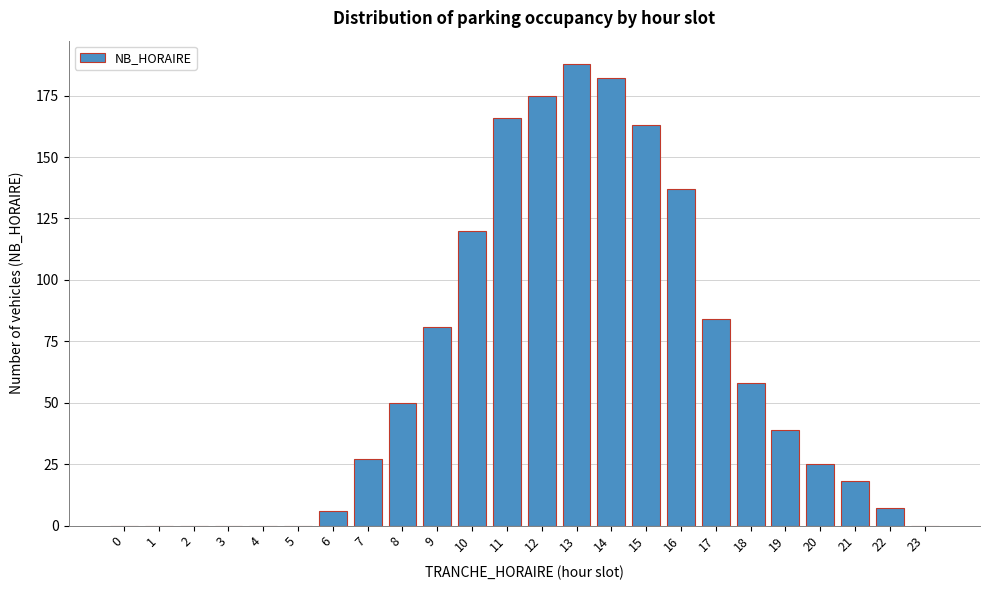

Reading left to right, what are all the values shown in this chart?

0=0	1=0	2=0	3=0	4=0	5=0	6=6	7=27	8=50	9=81	10=120	11=166	12=175	13=188	14=182	15=163	16=137	17=84	18=58	19=39	20=25	21=18	22=7	23=0